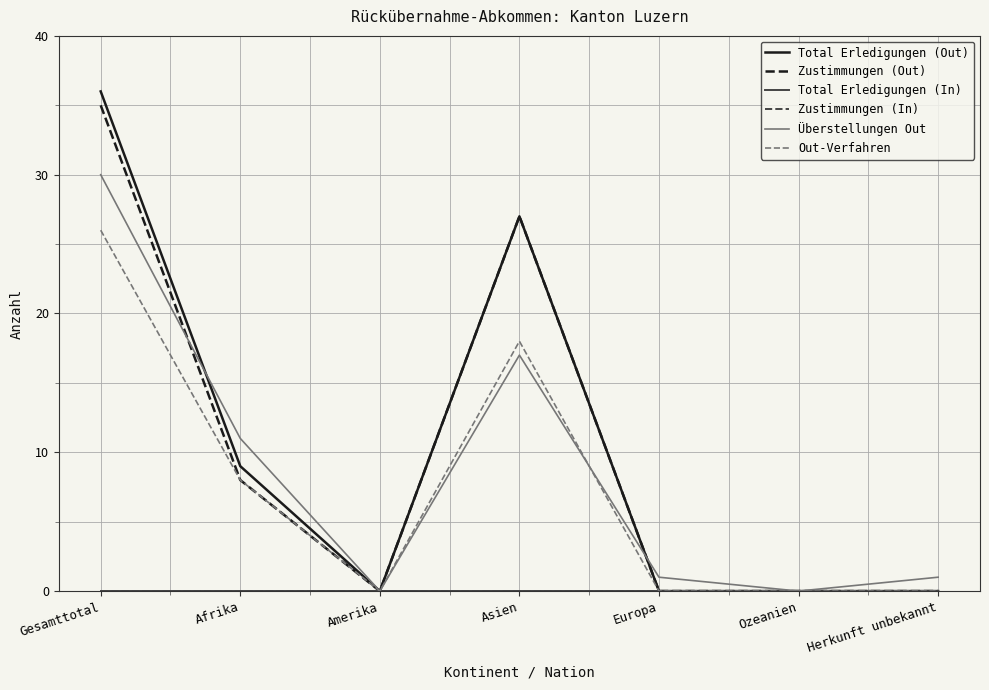

True or false: Total Erledigungen (In) and Total Erledigungen (Out) intersect in this chart.

False